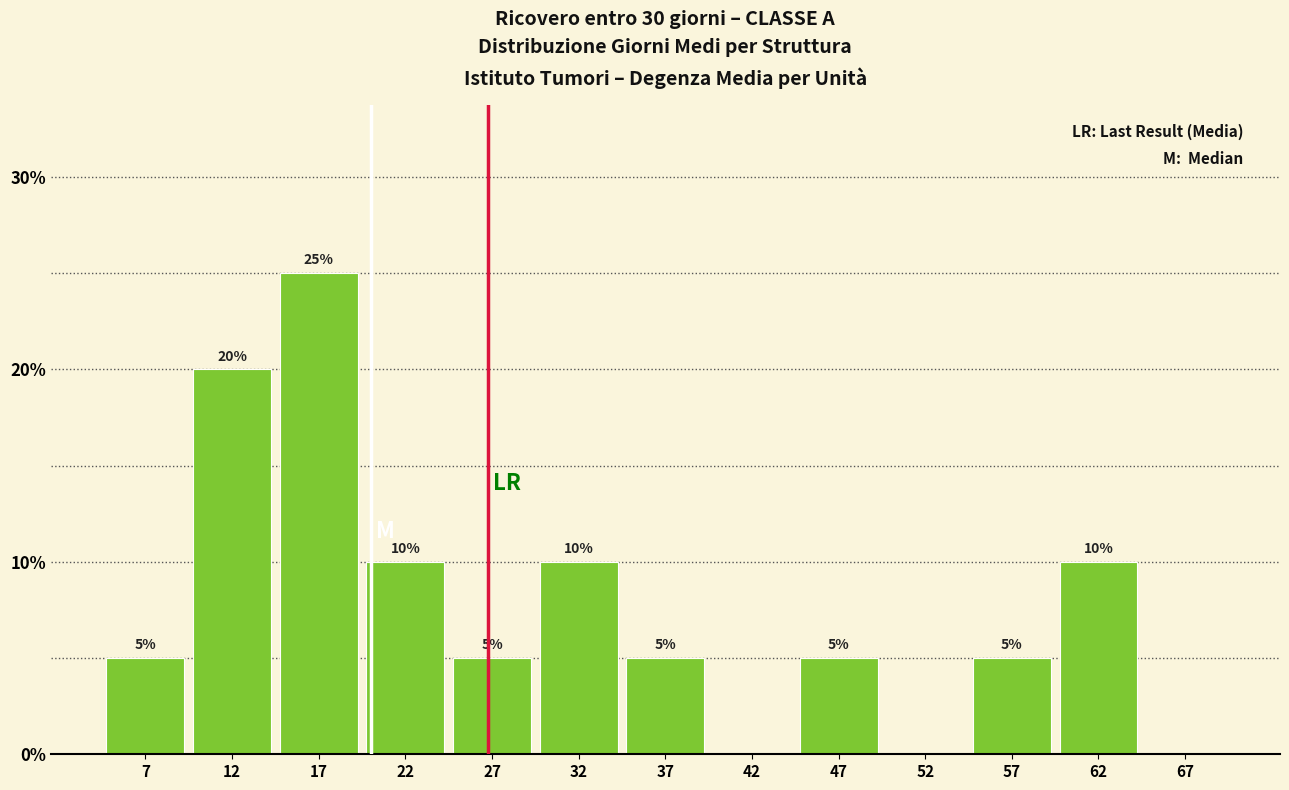

Reading right to left, list all the values displayed in this chart.

67=0	62=10	57=5	52=0	47=5	42=0	37=5	32=10	27=5	22=10	17=25	12=20	7=5